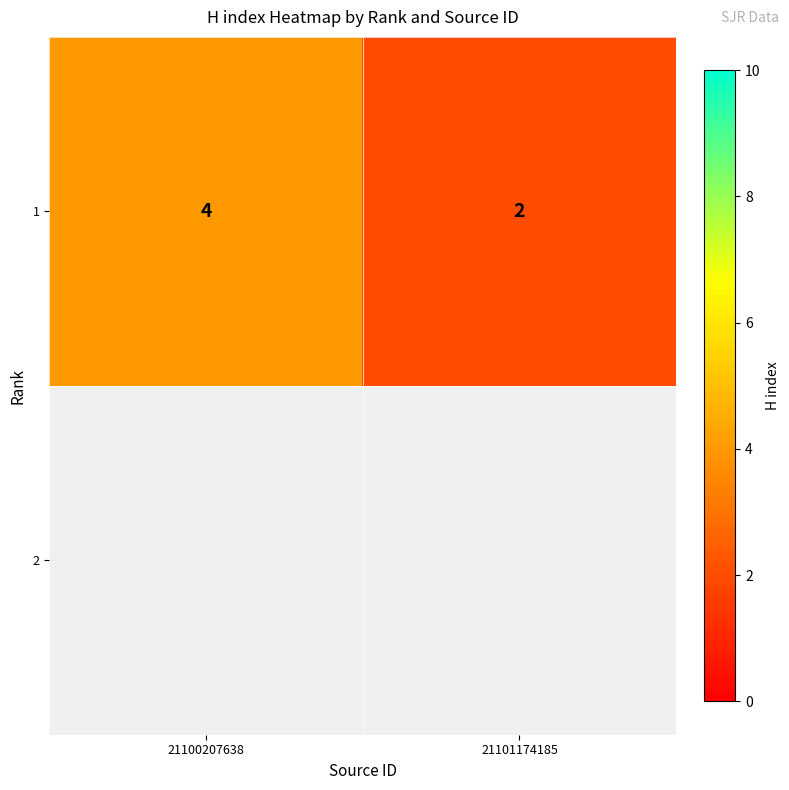

What is the difference between the maximum and minimum values?

2